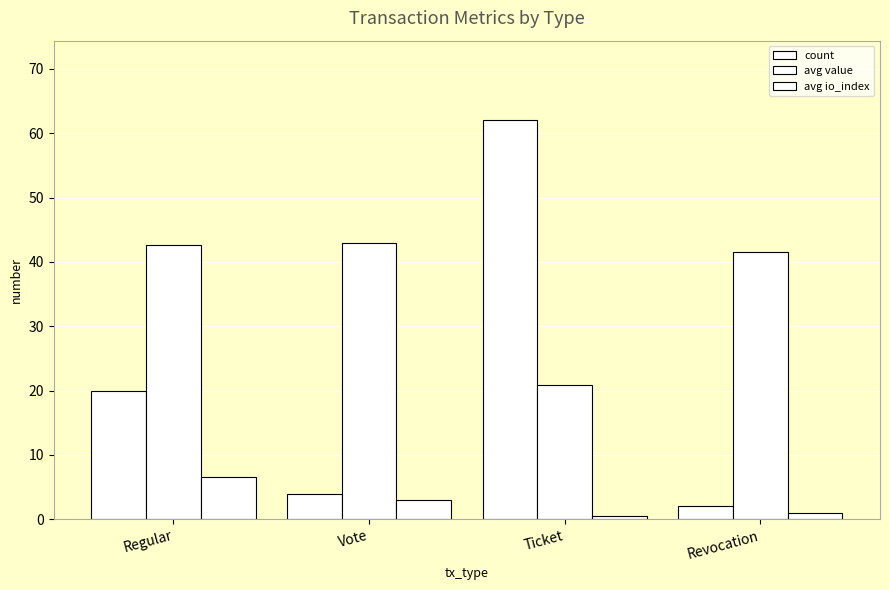

Reading left to right, what are all the values shown in this chart?

count: Regular=20.0	Vote=4.0	Ticket=62.0	Revocation=2.0
avg value: Regular=42.6	Vote=42.9	Ticket=20.9	Revocation=41.6
avg io_index: Regular=6.5	Vote=3.0	Ticket=0.5	Revocation=1.0